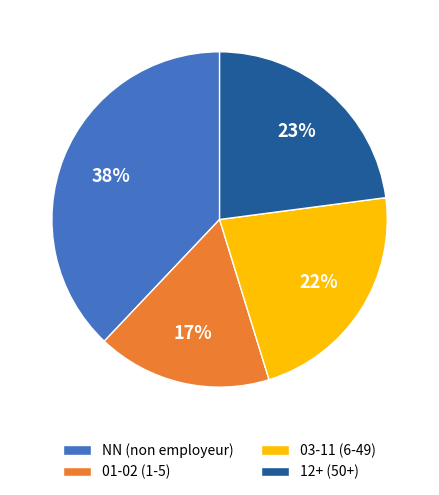

What is the smallest slice in the pie chart?

01-02 (1-5)